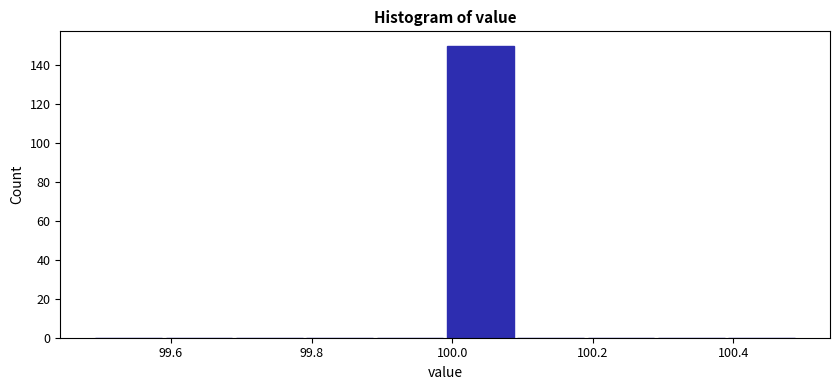

Which range on the x-axis has the tallest bar?

99.99 to 100.09